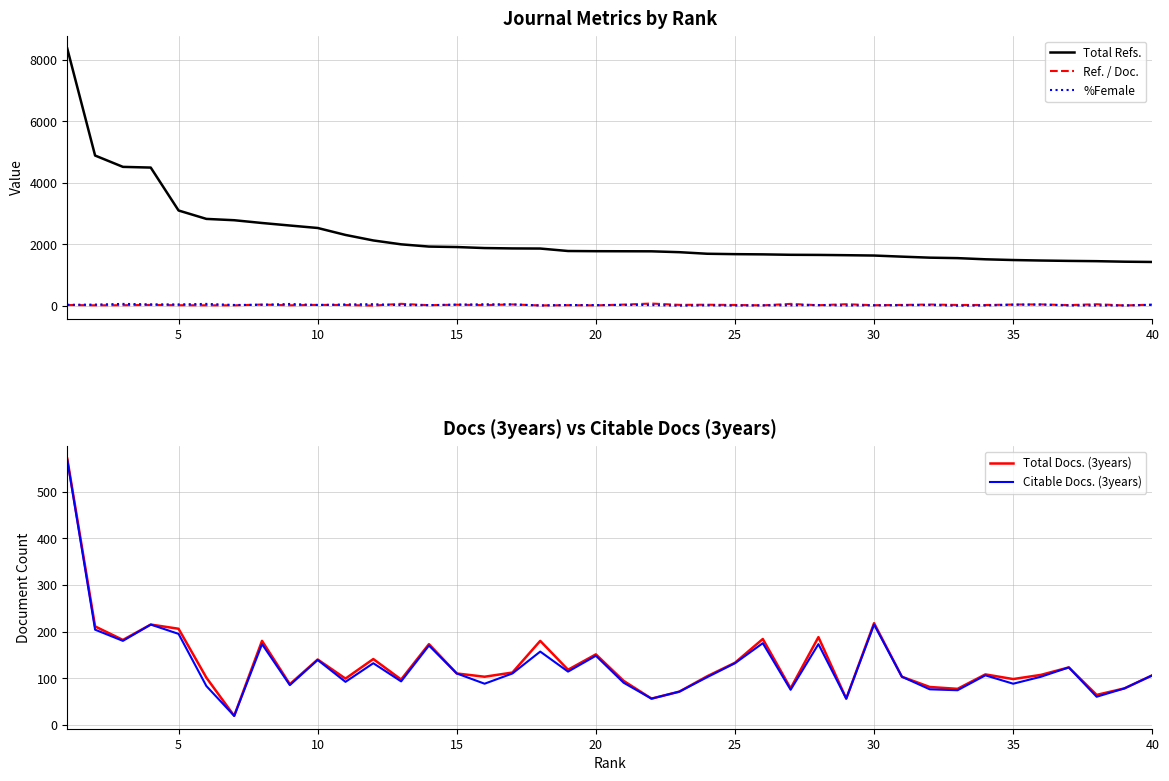

True or false: Citable Docs. (3years) has more than 1 points higher than both neighbors.

True